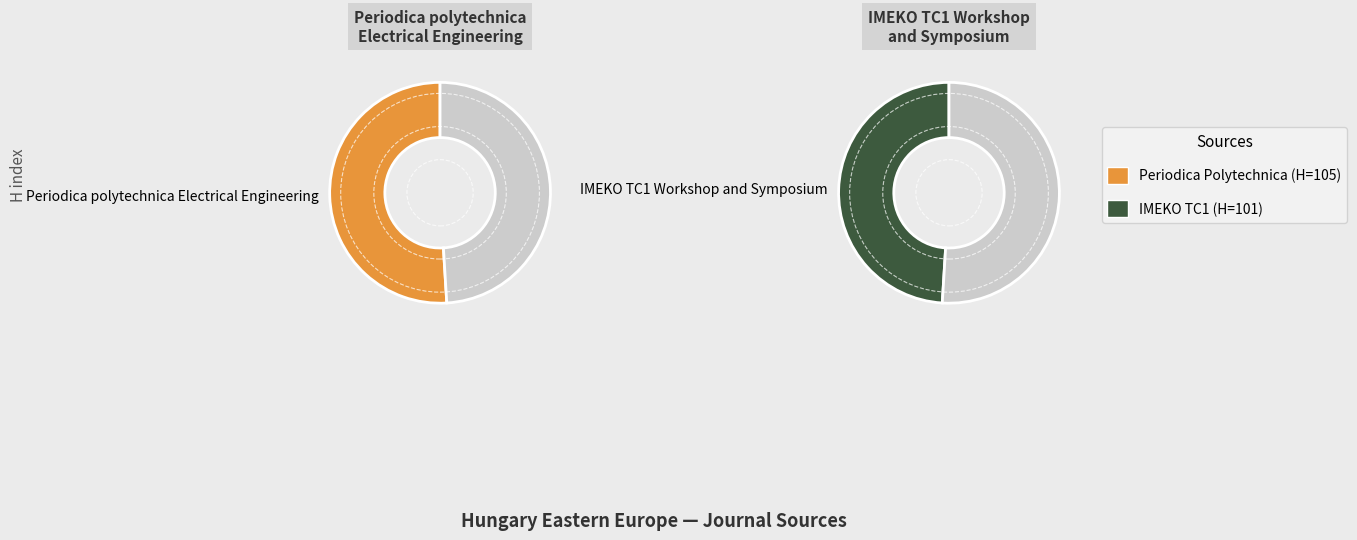

How many segments does this pie chart have?

2